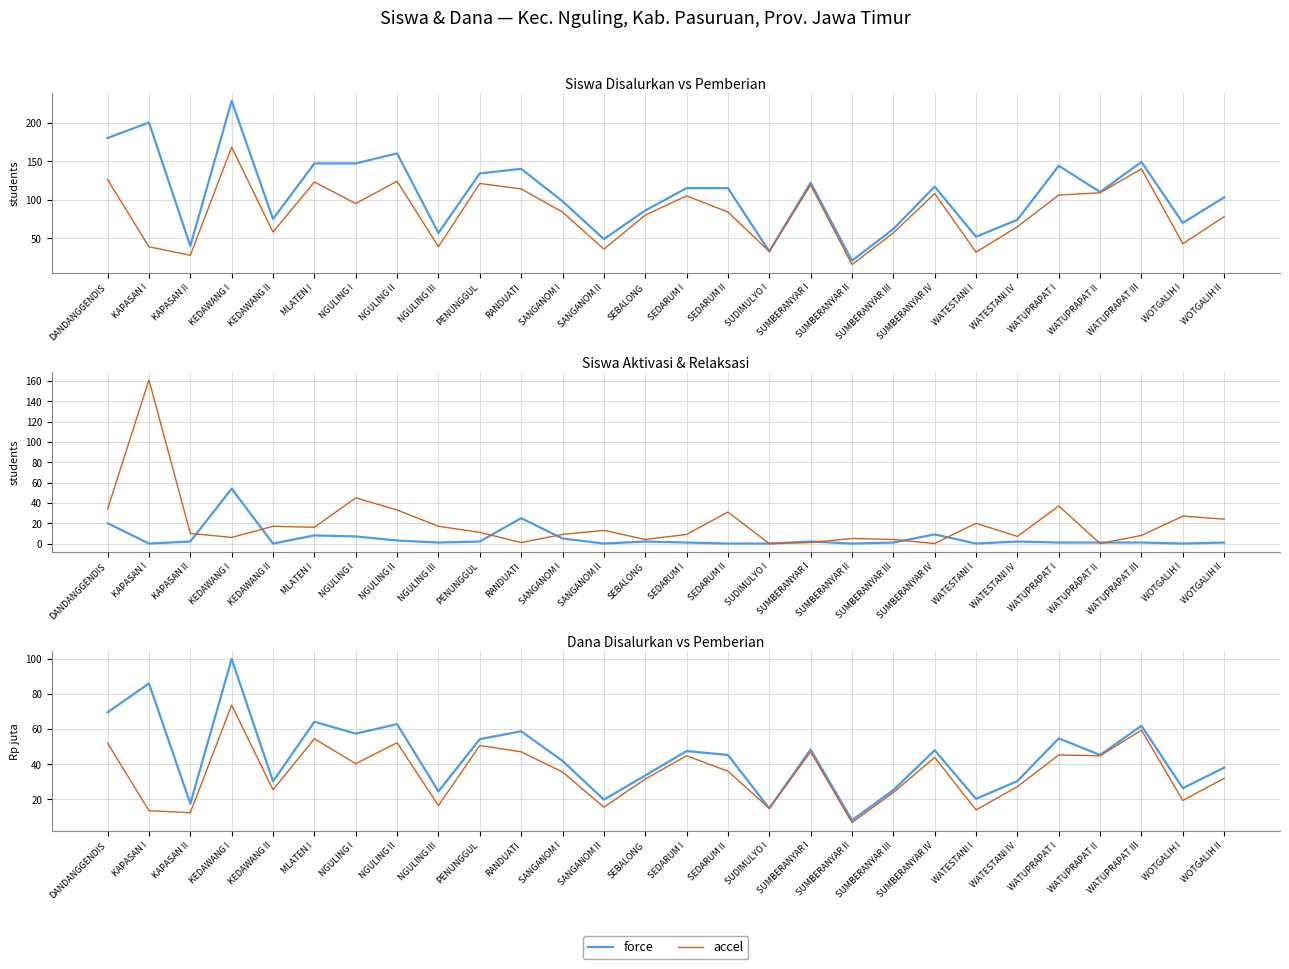

Where does the accel series first go above 36?

DANDANGGENDIS